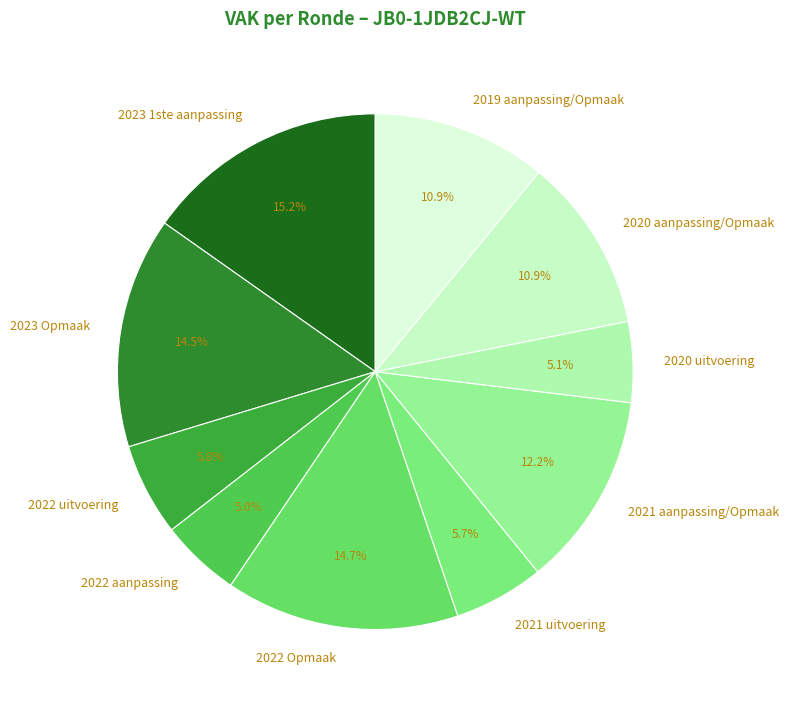

To the nearest percent, what portion does 2022 Opmaak represent?

15%